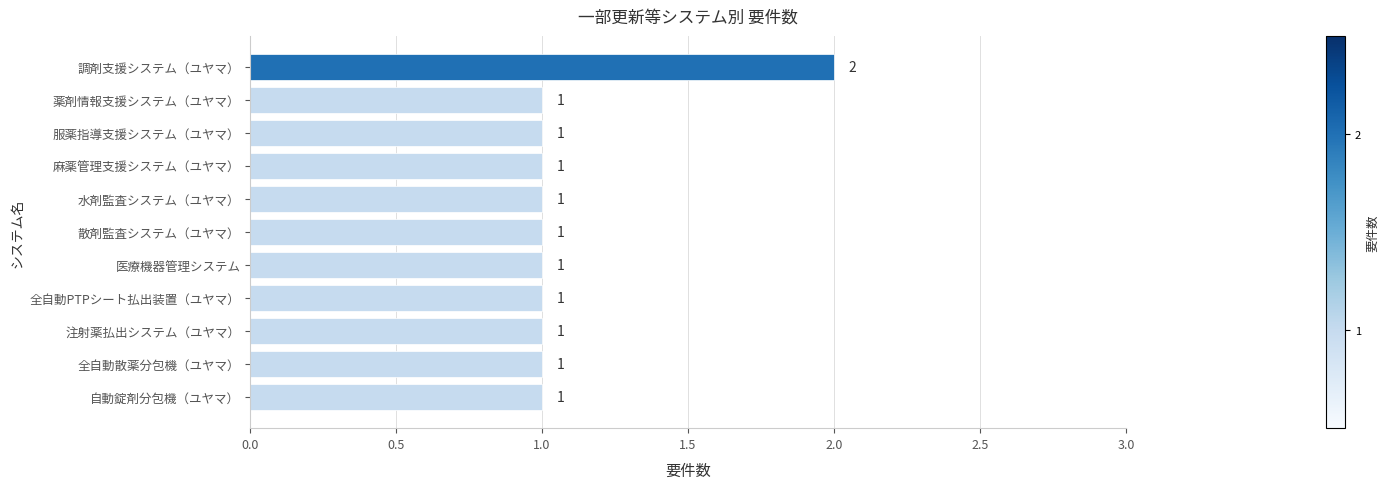

Count the number of categories in the chart.

11